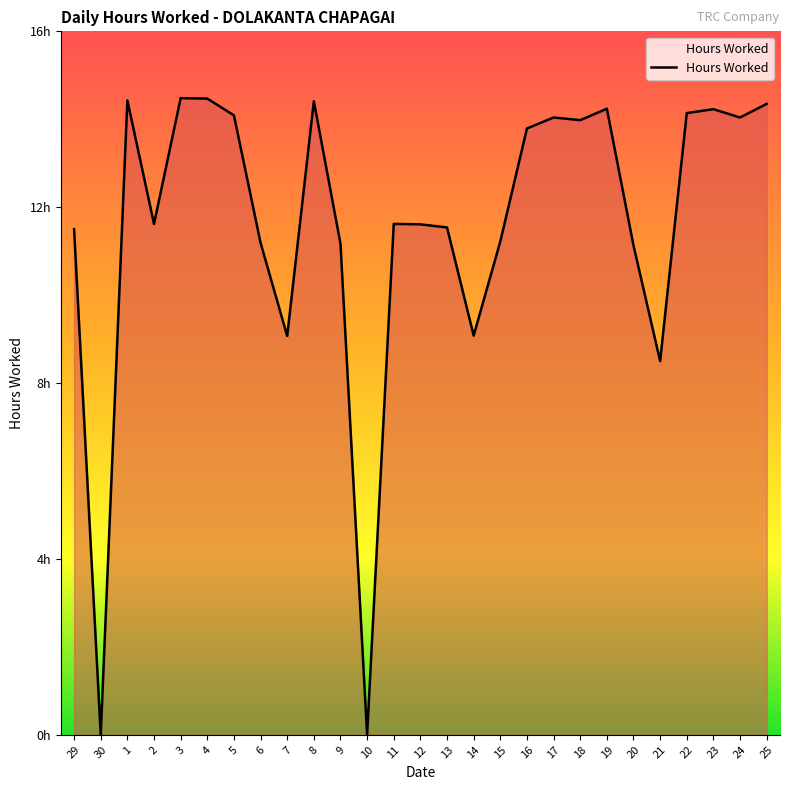

List the labels in order of value, largest first.

3, 4, 1, 8, 25, 19, 23, 22, 5, 17, 24, 18, 16, 2, 11, 12, 13, 29, 15, 6, 9, 20, 14, 7, 21, 30, 10